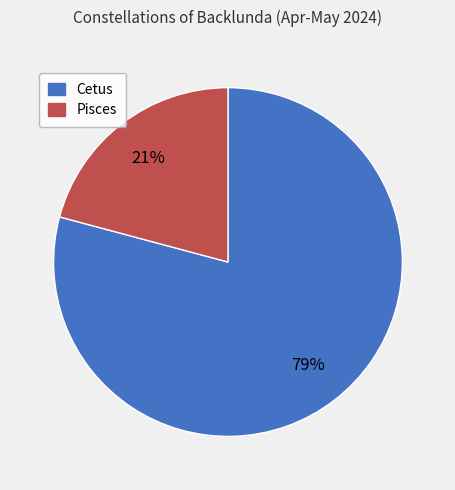

Approximately how many times larger is the value at Pisces compared to Cetus?

0.3